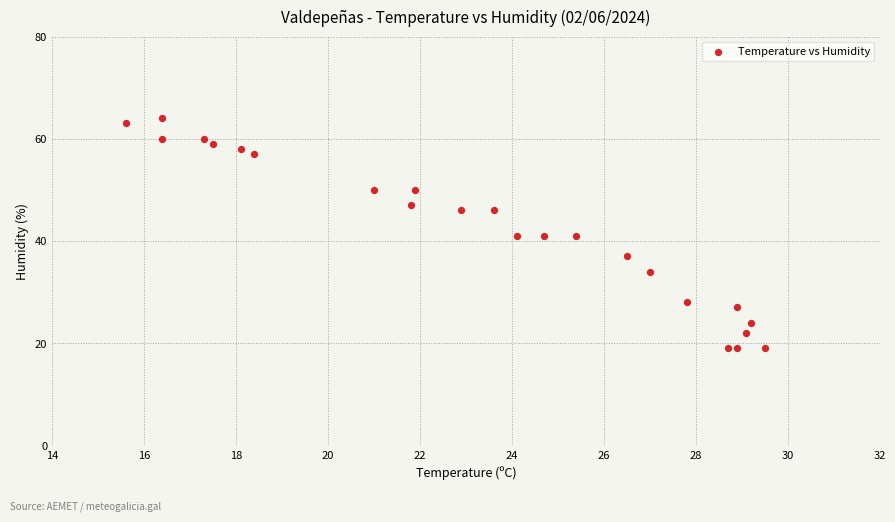

What is the range of Y values (max minus min)?

45